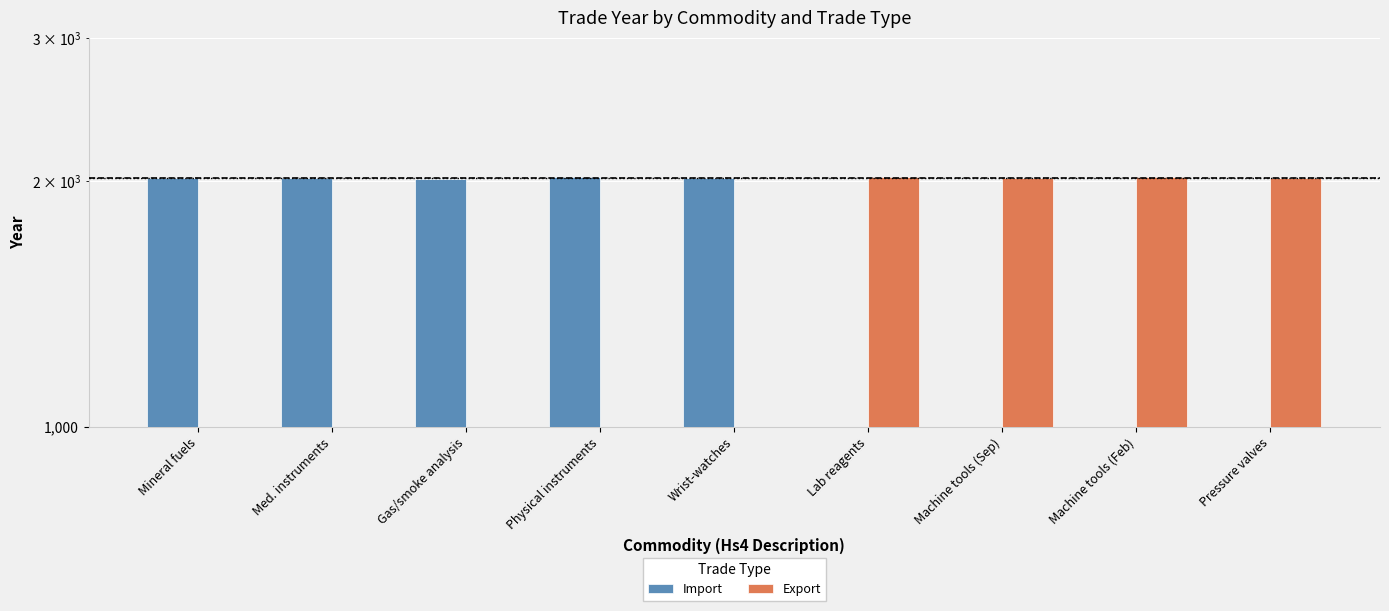

What position from the right is Machine tools (Feb)?

2